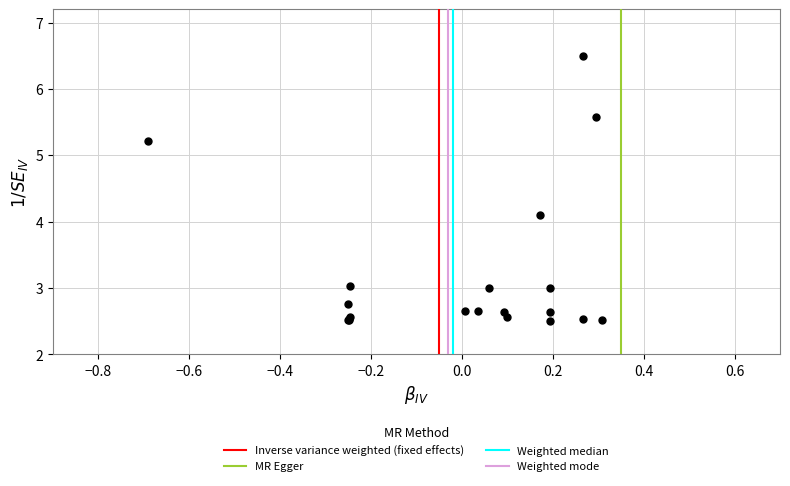

What Y value in the scatter plot is closest to 4?

4.1